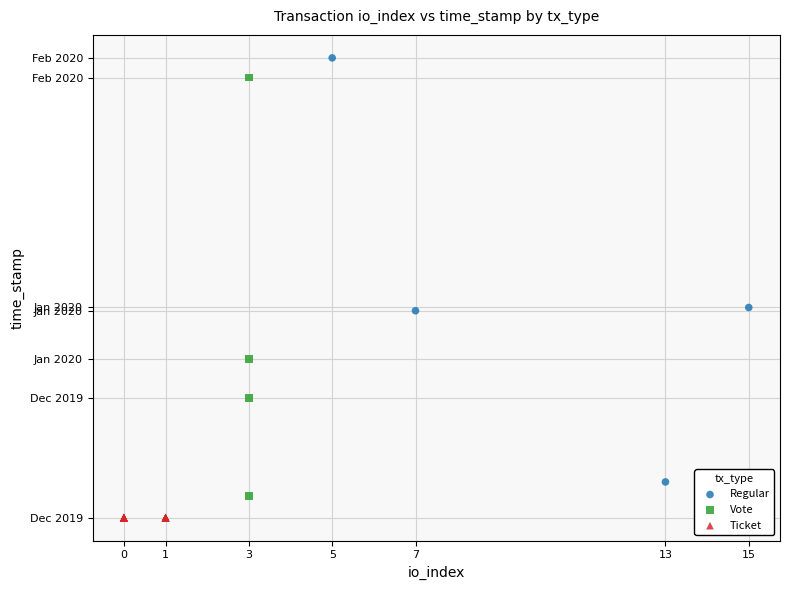

Which series reaches the minimum Y coordinate?

Ticket